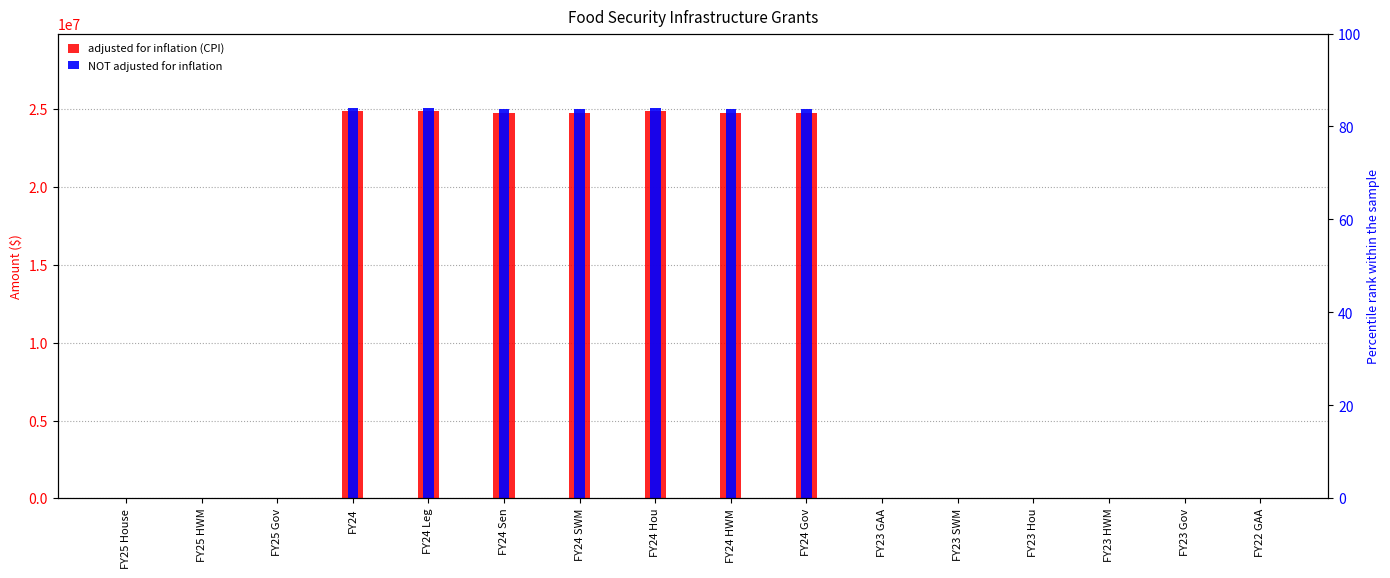

True or false: NOT adjusted for inflation has a value of 0 at FY23 SWM.

True